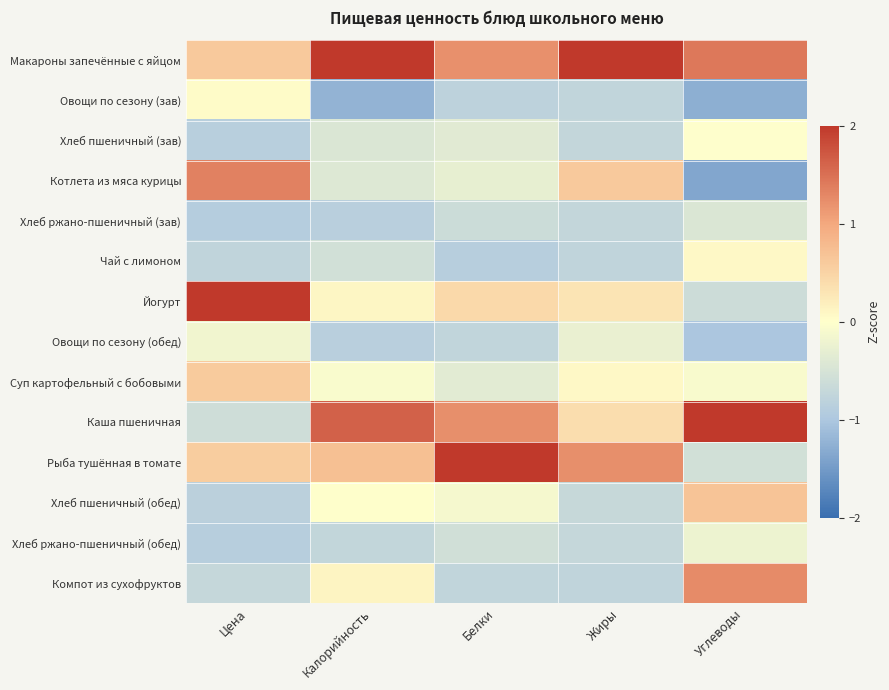

Which series has the largest total across all categories?

Макароны запечённые с яйцом